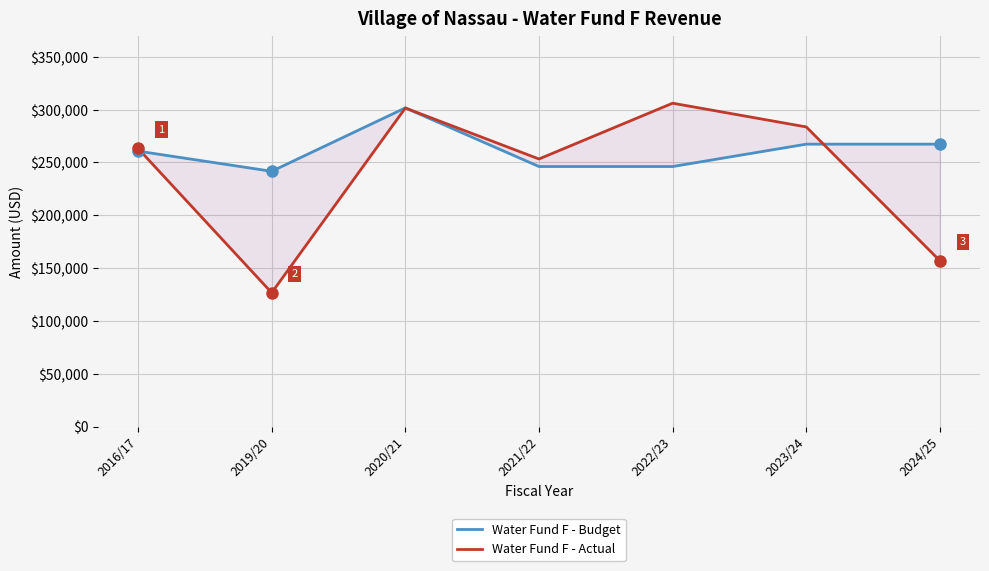

After their last crossing, which series has the higher values: Water Fund F - Actual or Water Fund F - Budget?

Water Fund F - Budget